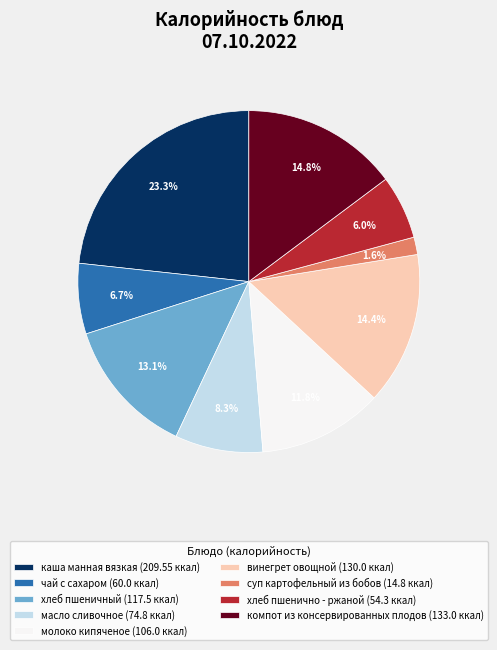

What portion of the pie excludes каша манная вязкая (209.55 ккал)?

76.7%